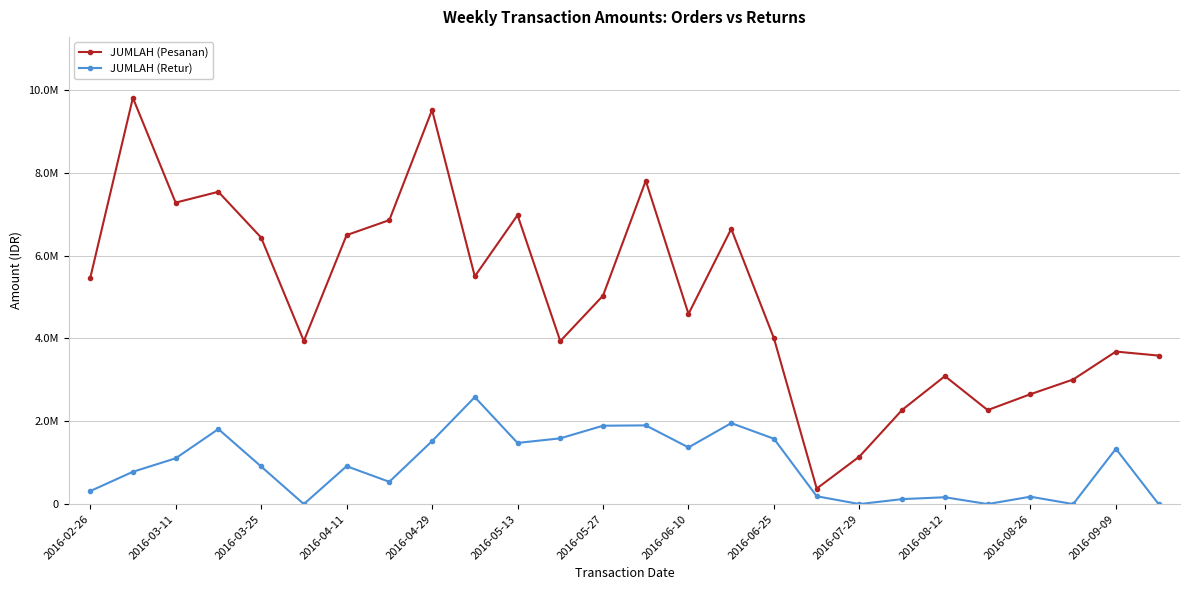

What are all the series names shown in the legend?

JUMLAH (Pesanan), JUMLAH (Retur)